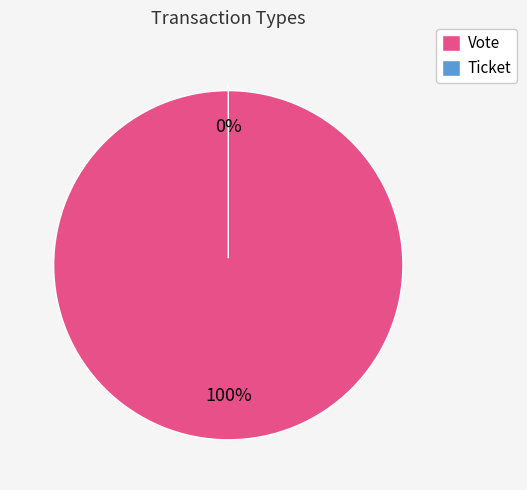

To the nearest percent, what is the difference between the largest and smallest slice percentages?

100%